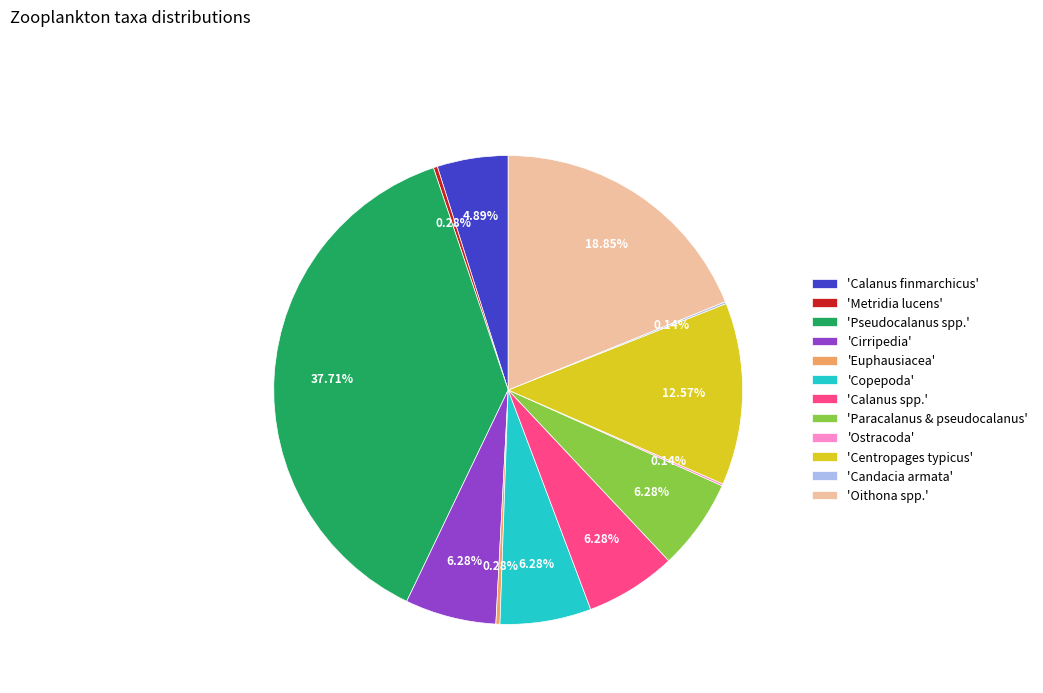

What is the ratio of the value at 'Copepoda' to the value at 'Centropages typicus'?

0.5